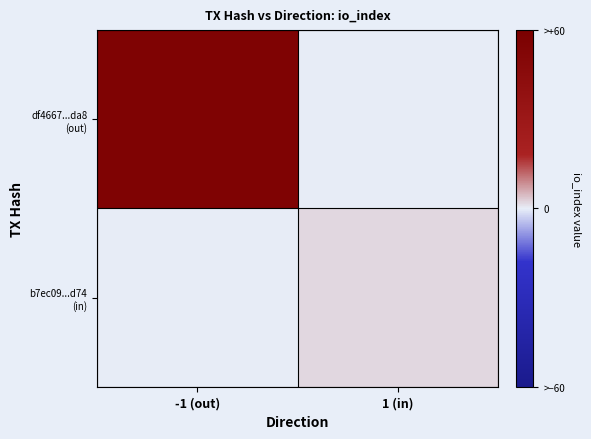

How many data points does each series have?

2